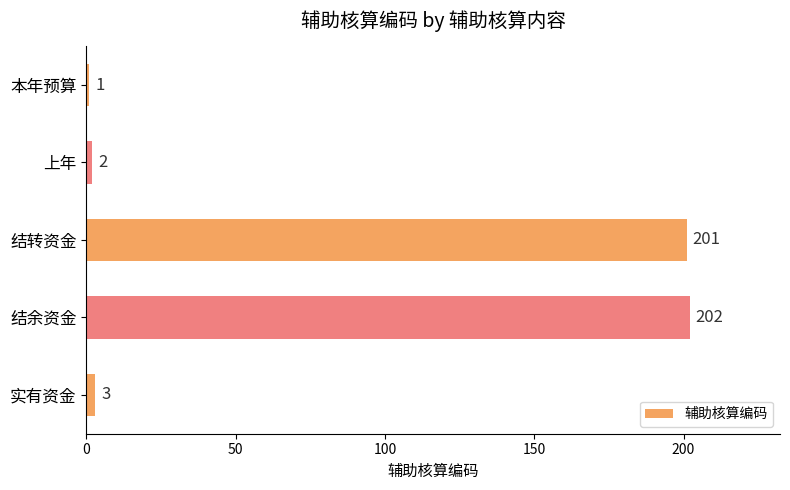

Rank the categories by value from highest to lowest.

结余资金, 结转资金, 实有资金, 上年, 本年预算